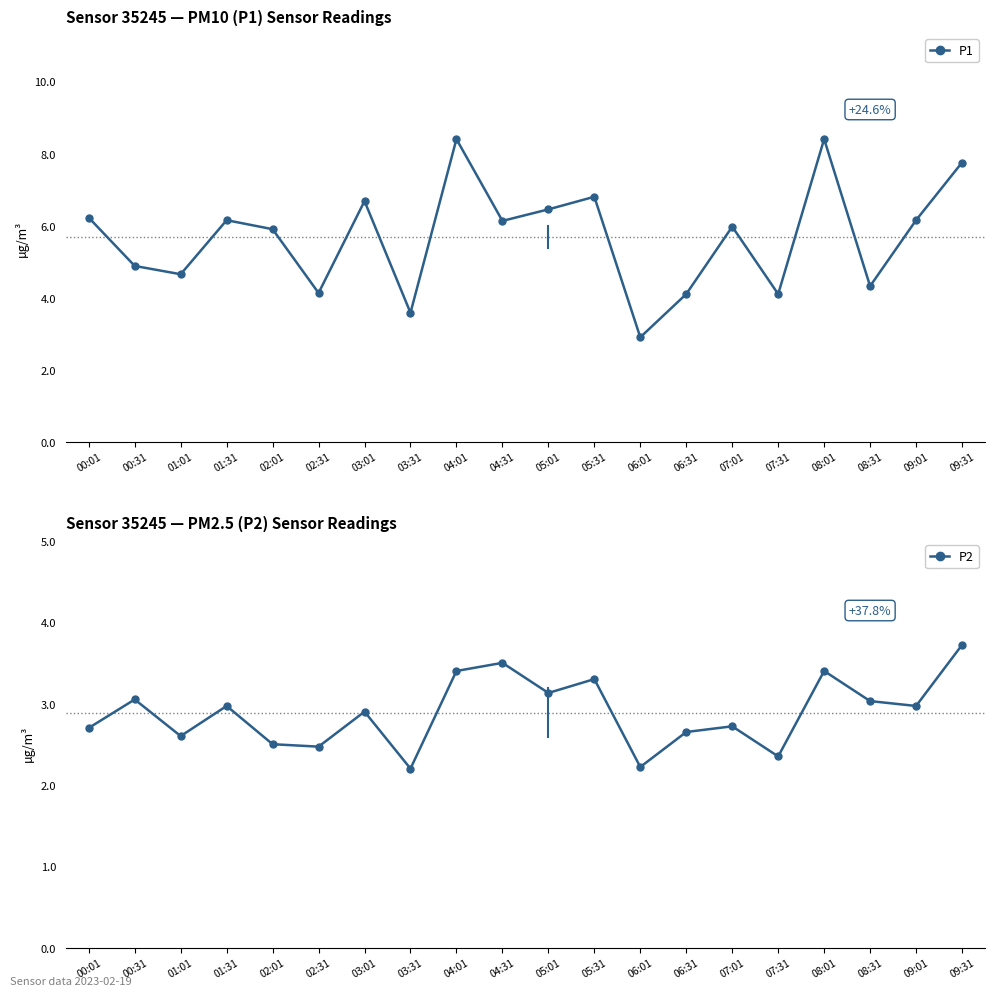

What is the label of the 13th point from the right?

03:31